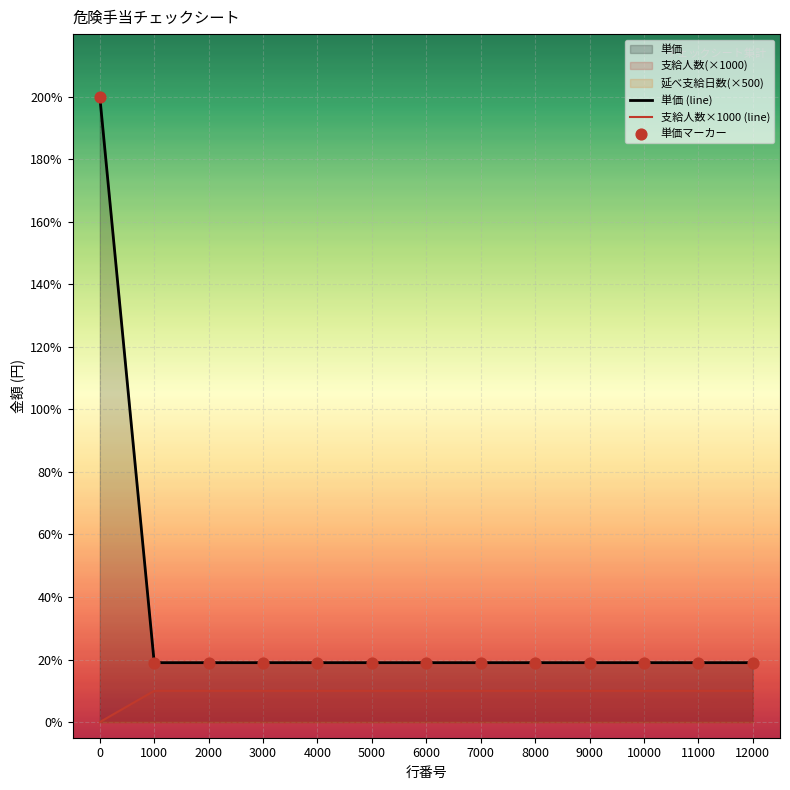

Which series contains the highest Y value?

単価 (line)